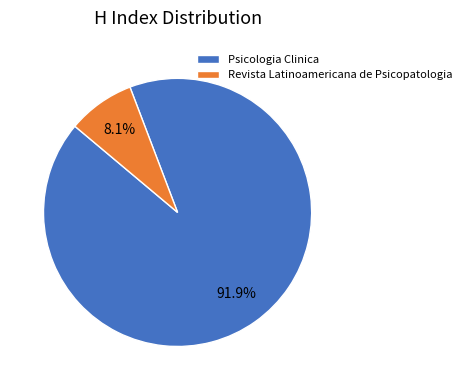

Rank the categories by value from lowest to highest.

Revista Latinoamericana de Psicopatologia, Psicologia Clinica